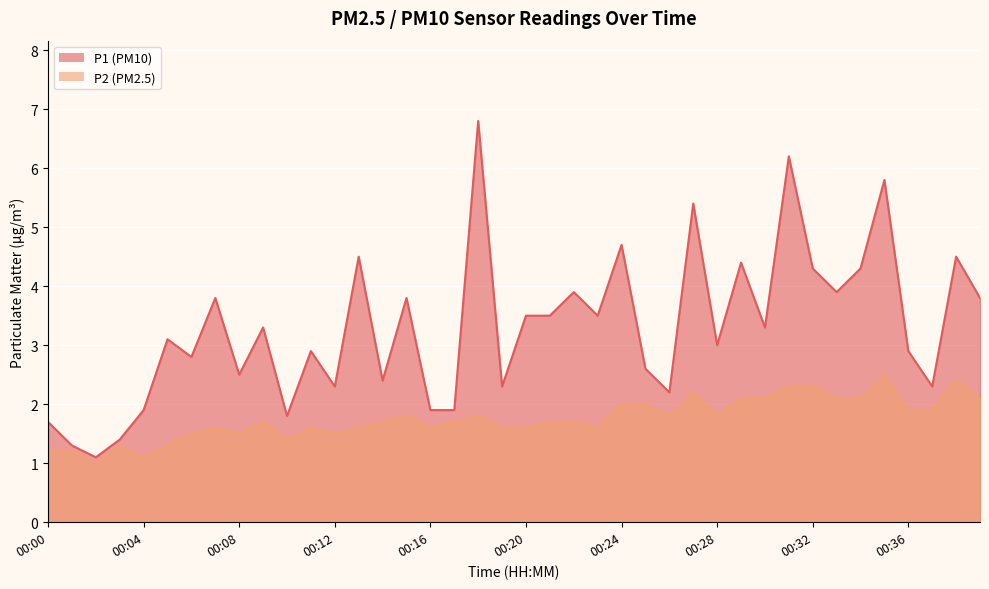

How many categories are shown in the chart?

40